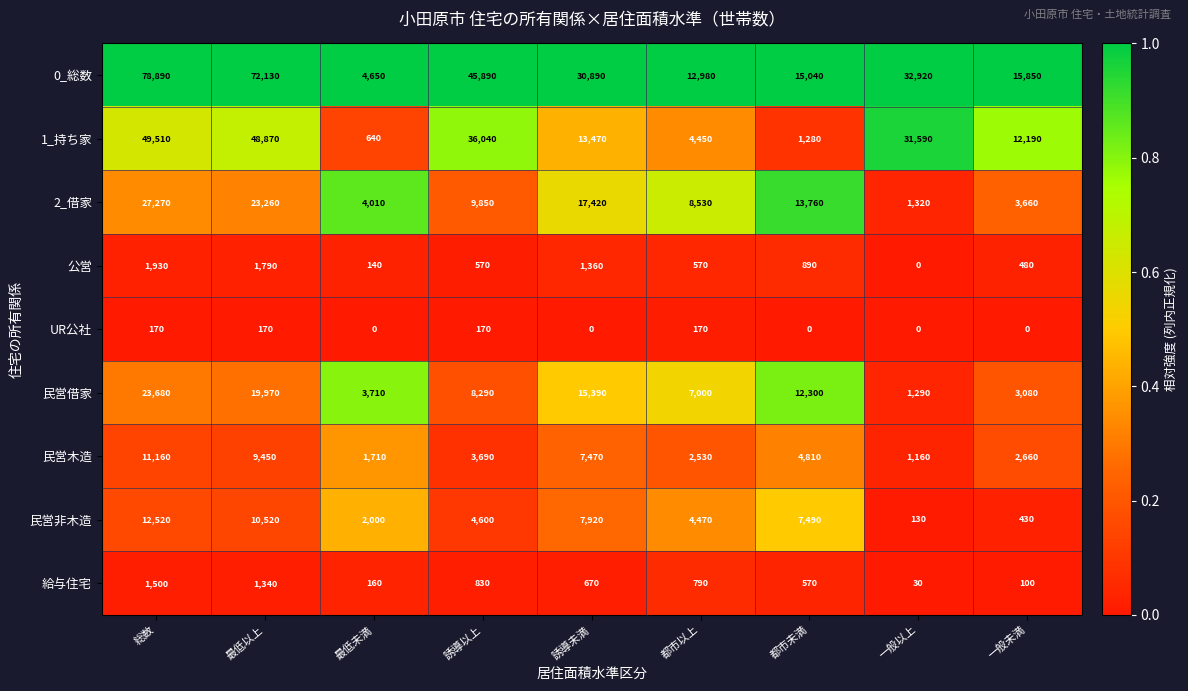

At which category is the sum across all series the highest?

総数